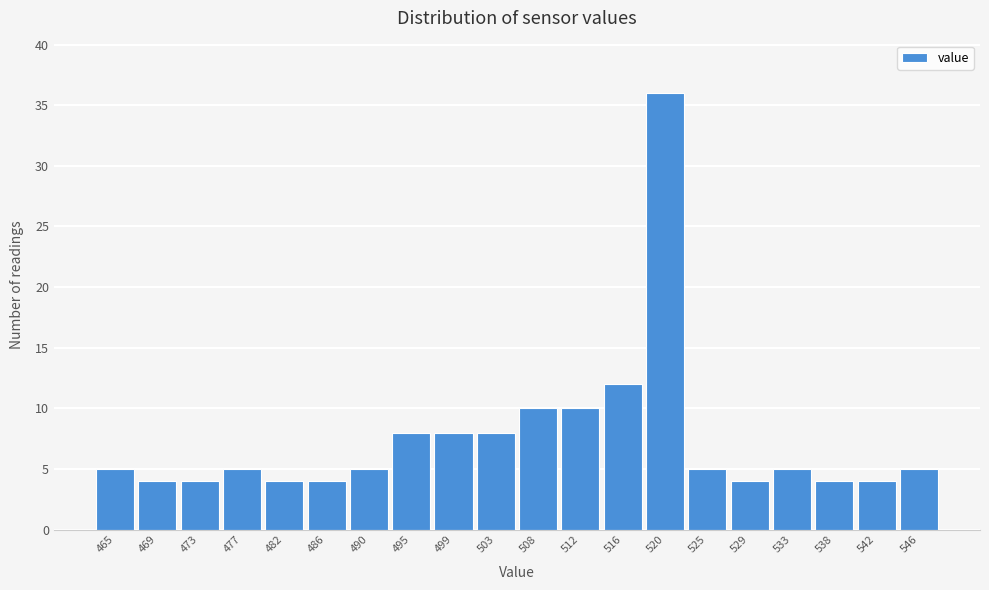

Reading left to right, transcribe all the data shown in this chart.

5	4	4	5	4	4	5	8	8	8	10	10	12	36	5	4	5	4	4	5